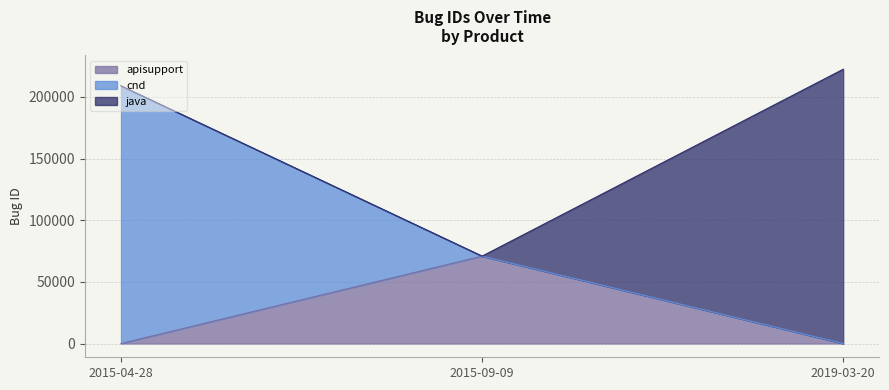

Rank the categories by value from highest to lowest.

2019-03-20, 2015-04-28, 2015-09-09